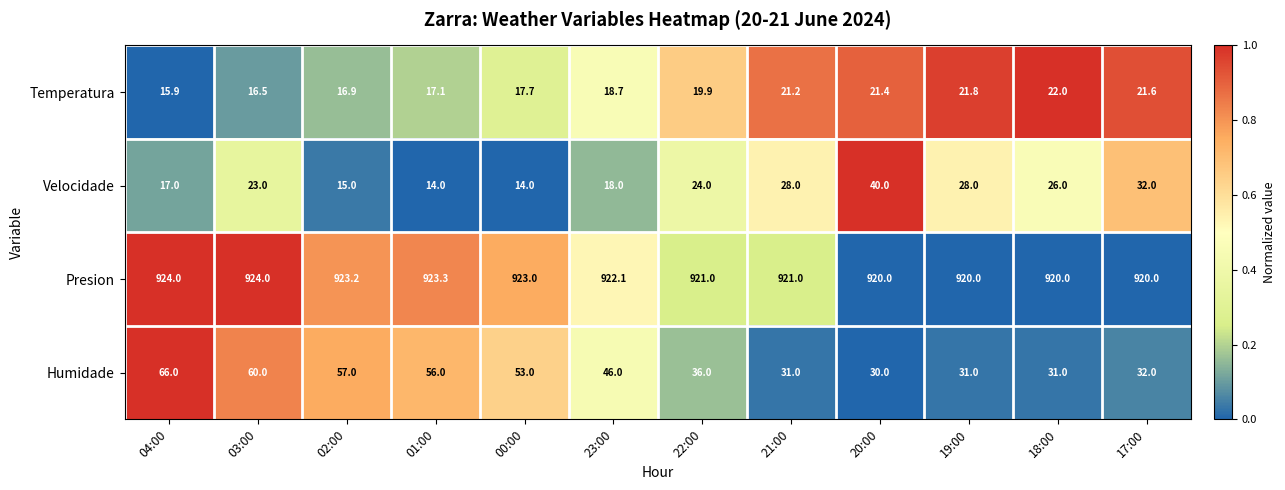

At which label does Temperatura first exceed 19?

22:00